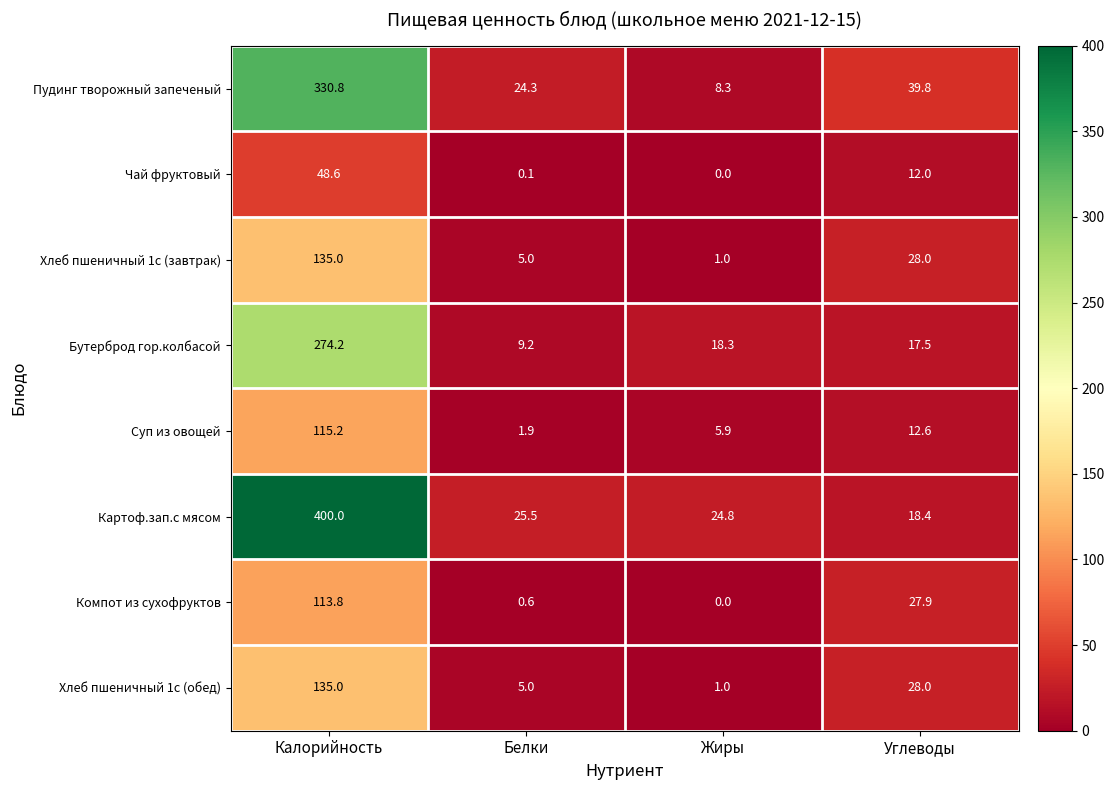

Which series has the largest total across all categories?

Картоф.зап.с мясом